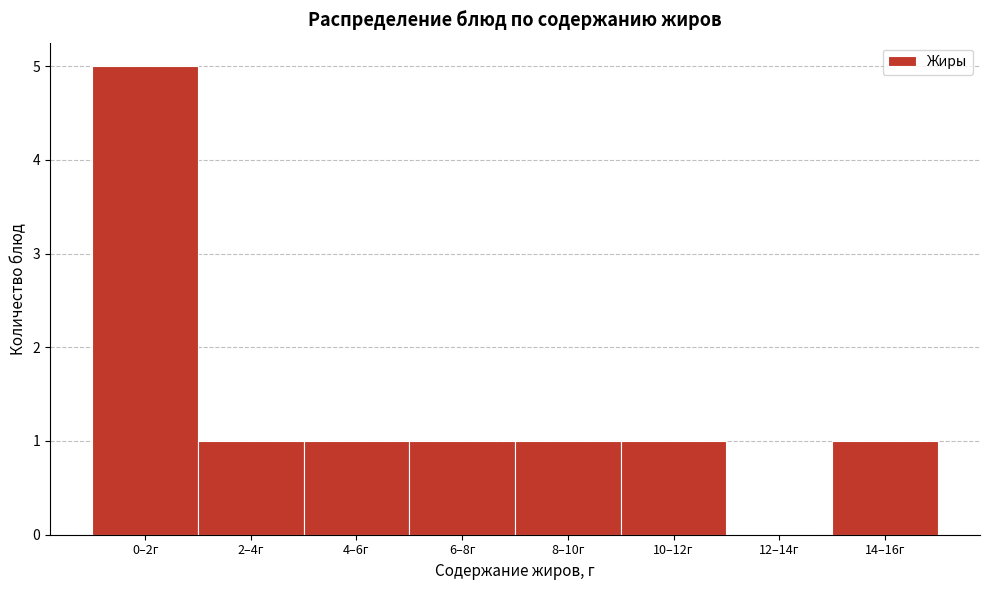

Reading left to right, what are all the values shown in this chart?

0–2г=5	2–4г=1	4–6г=1	6–8г=1	8–10г=1	10–12г=1	12–14г=0	14–16г=1